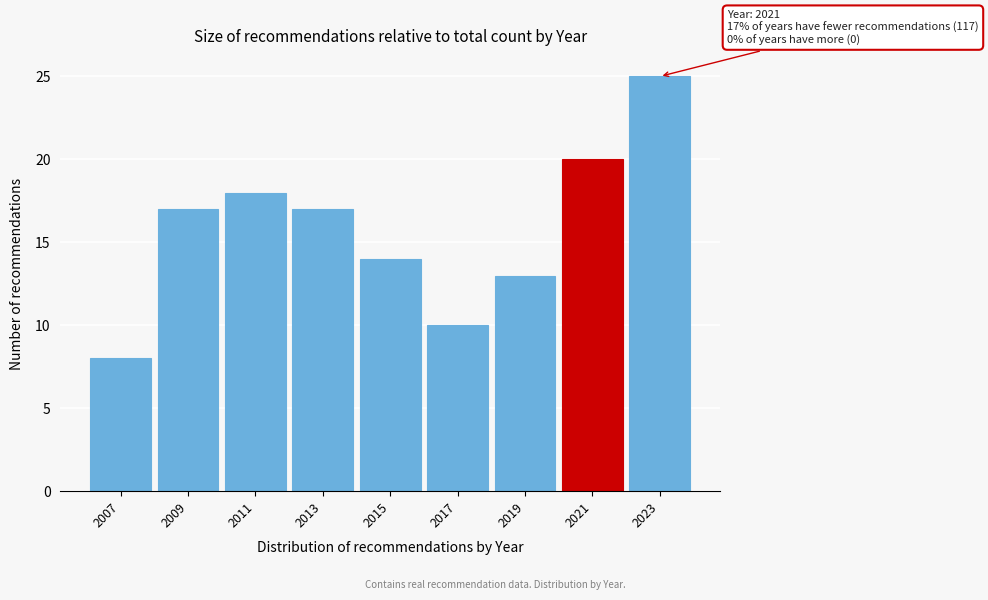

Reading left to right, extract all data points from this chart.

2007=8	2009=17	2011=18	2013=17	2015=14	2017=10	2019=13	2021=20	2023=25